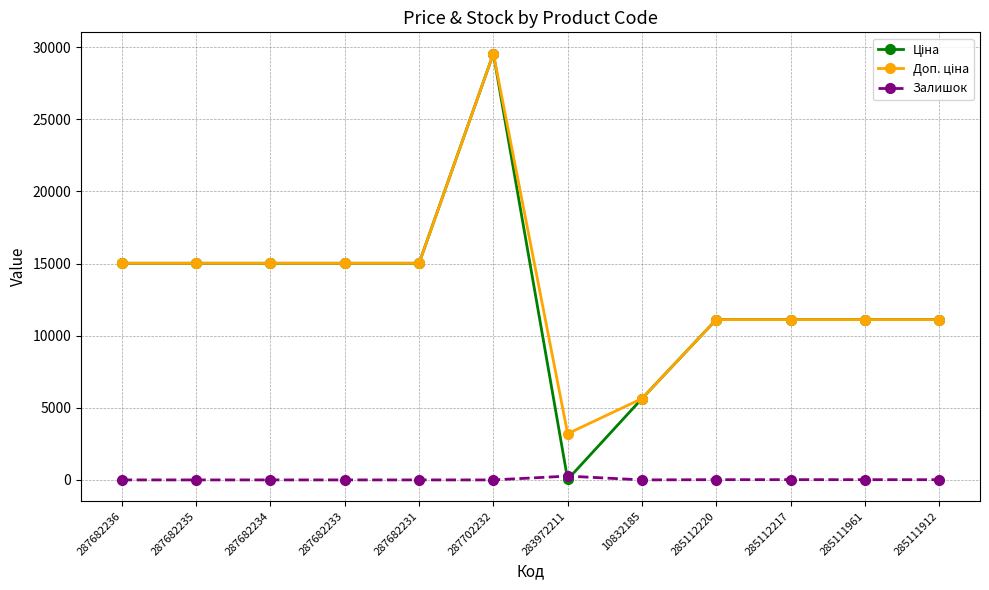

Is this an area chart (filled region under the line)?

No